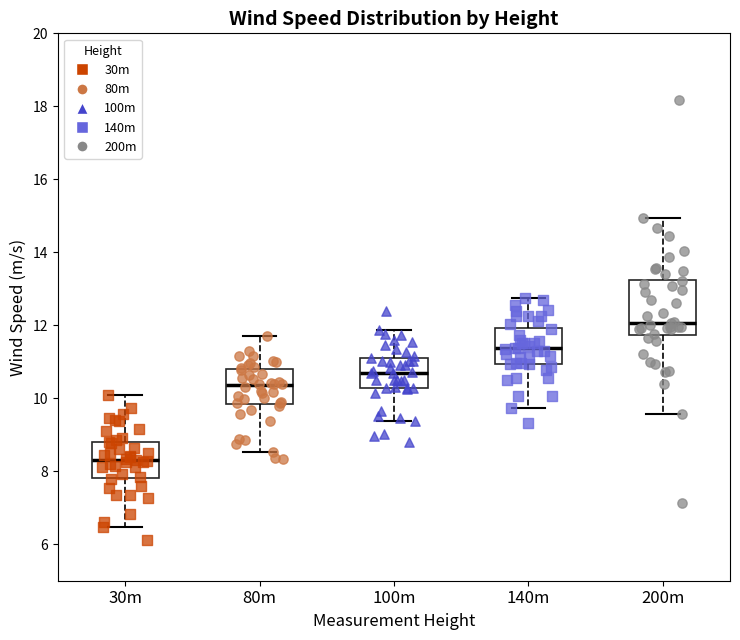

Reading left to right, read every box against the y-axis: the position of its median line, the range the box covers, and the ends of its whiskers. The values are not printed on the chart, so give them approximately, as read against the axis.

30m: median 8.4, box 7.8 to 8.8, whiskers 6.4 to 10.2
80m: median 10.4, box 9.8 to 10.8, whiskers 8.6 to 11.8
100m: median 10.8, box 10.2 to 11.2, whiskers 9.4 to 11.8
140m: median 11.4, box 11.0 to 12.0, whiskers 9.8 to 12.8
200m: median 12.0, box 11.8 to 13.2, whiskers 9.6 to 15.0